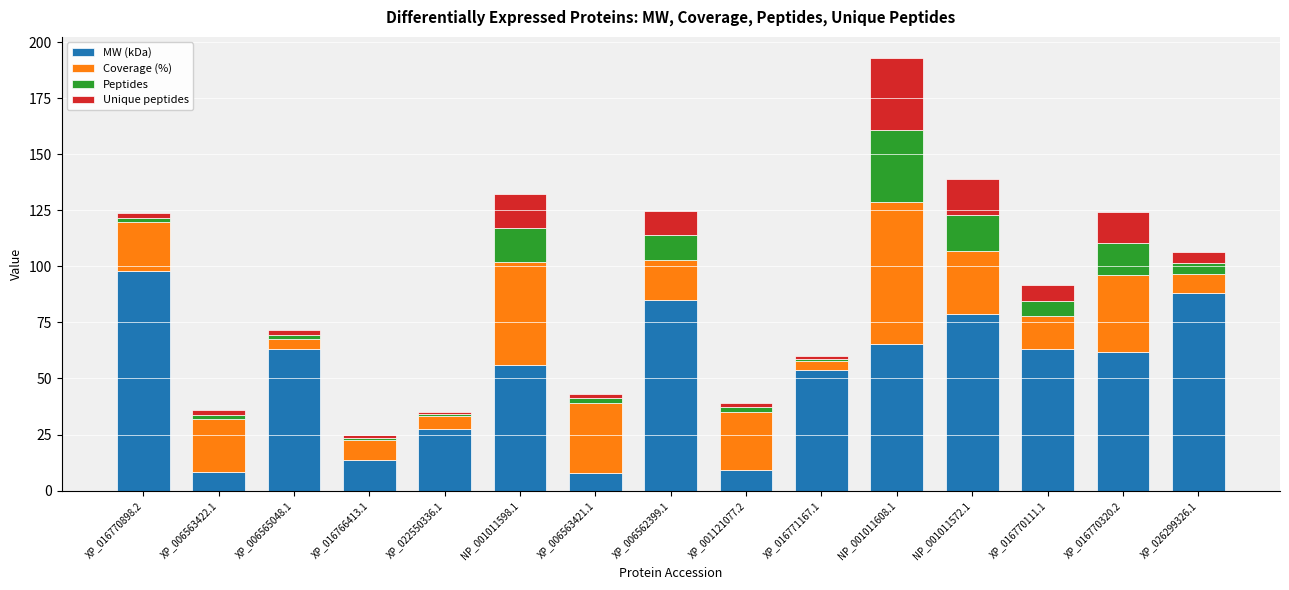

What is the minimum value for MW (kDa)?

8.1